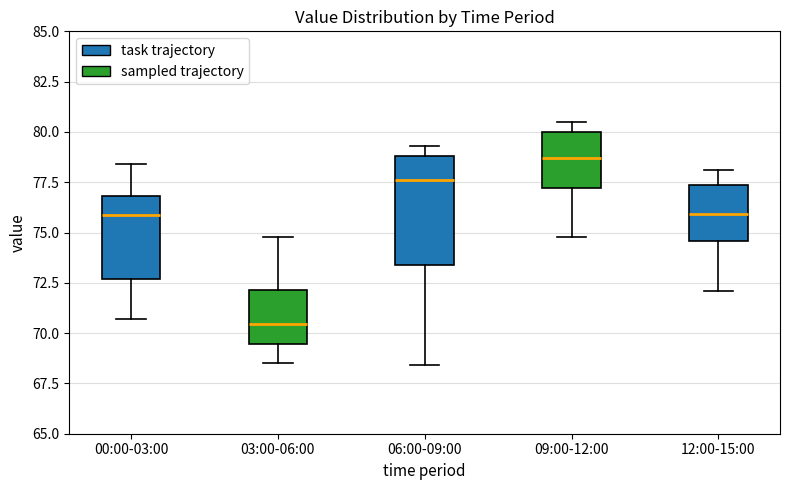

Where does the median line of the box for 12:00-15:00 sit on the y-axis? The values are not printed on the chart, so give them approximately, as read against the axis.

76.0